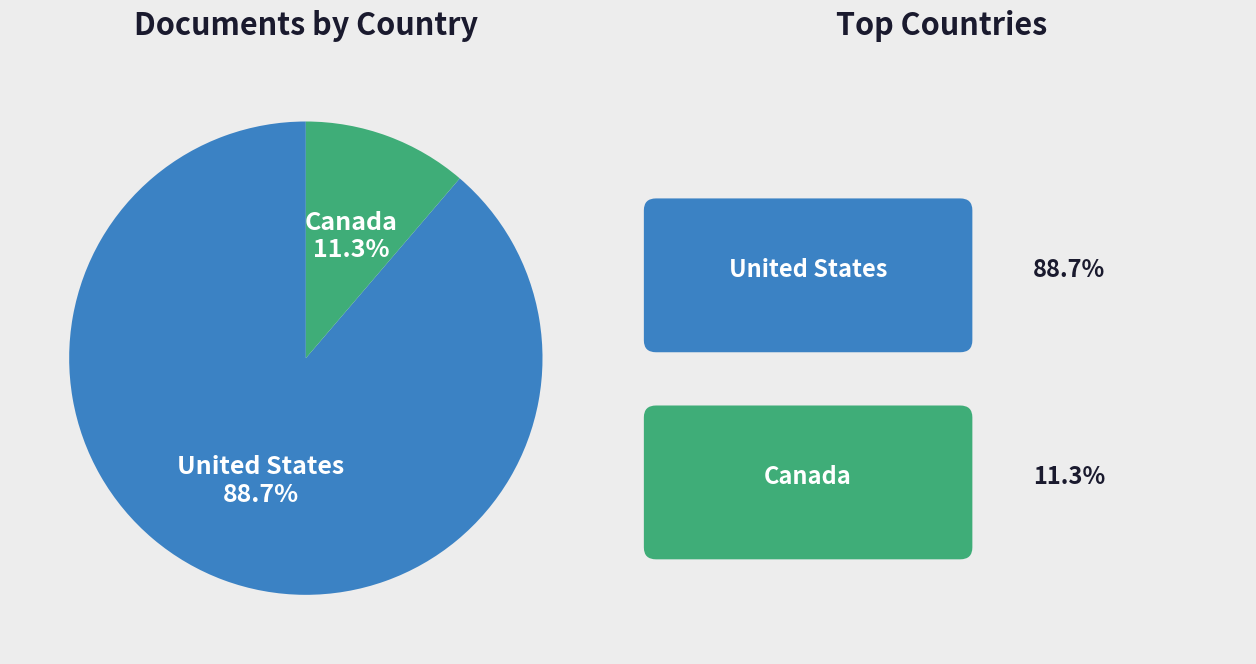

Count the number of slices in the pie.

2